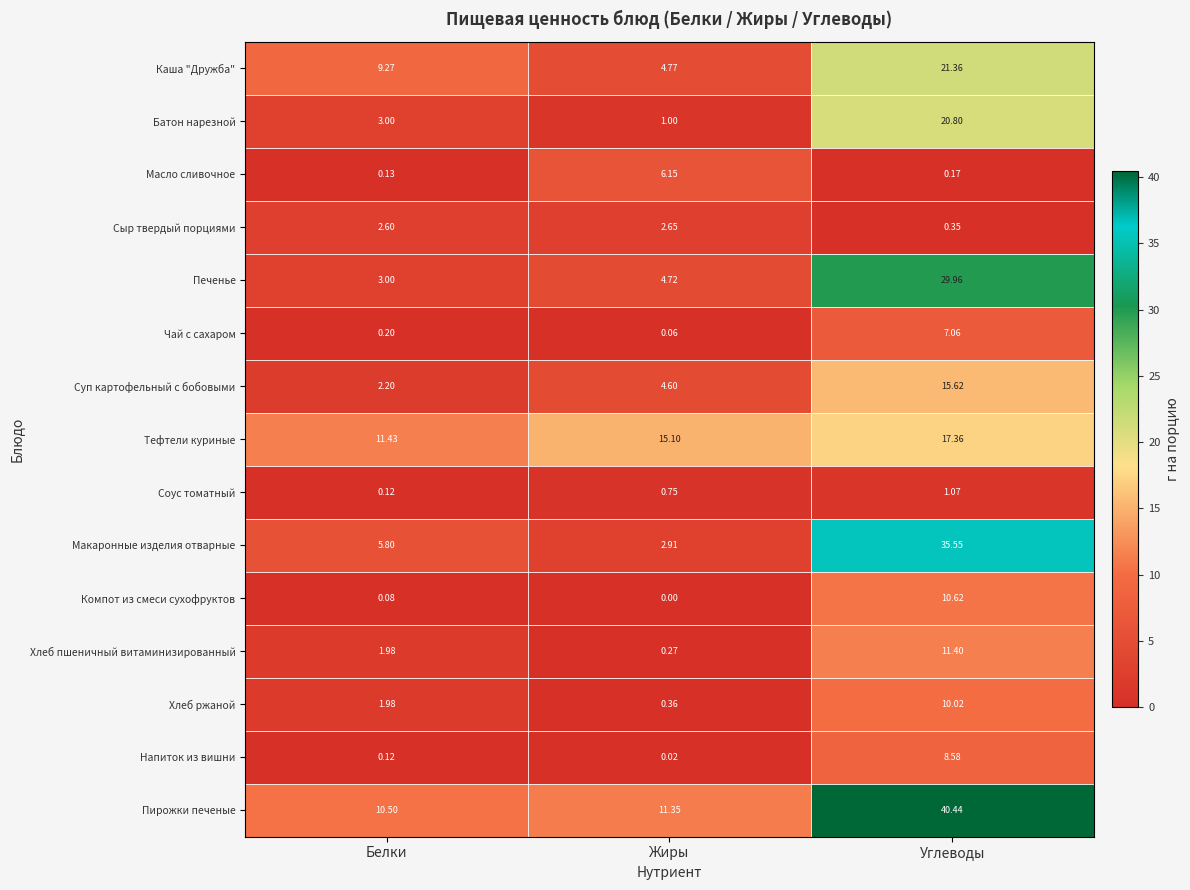

Where is Масло сливочное nearest to the value 3?

Углеводы